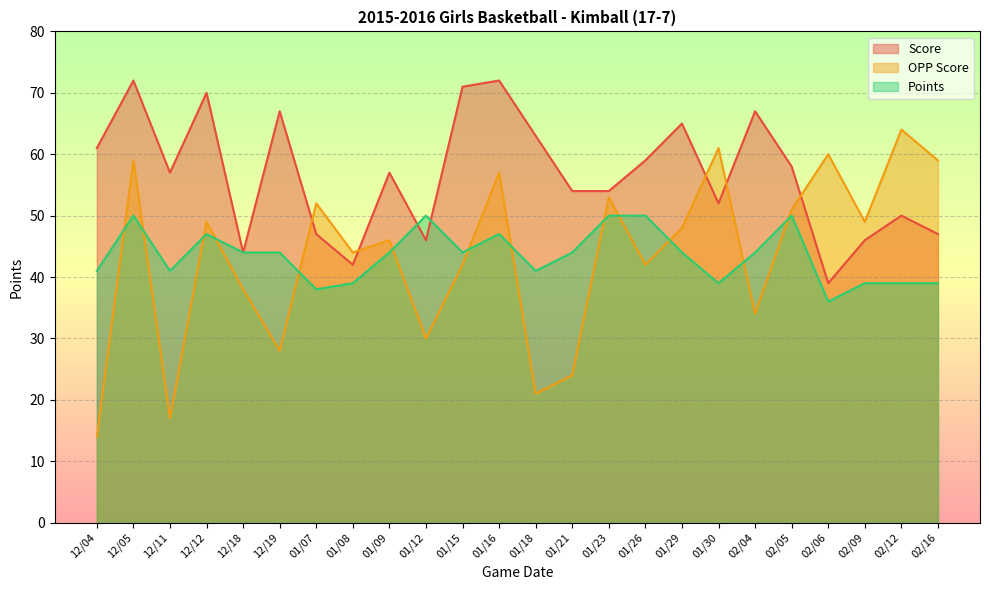

True or false: OPP Score has a value of 103 at 02/12.

False